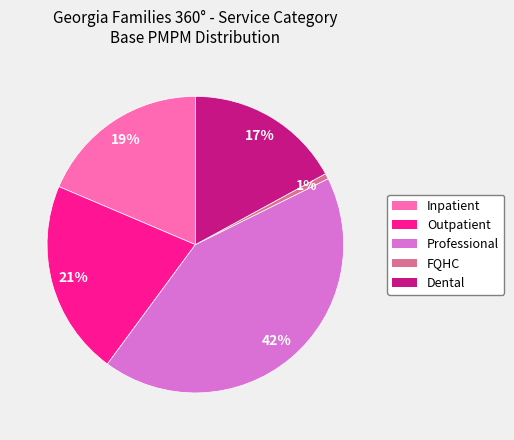

How many segments does this pie chart have?

5